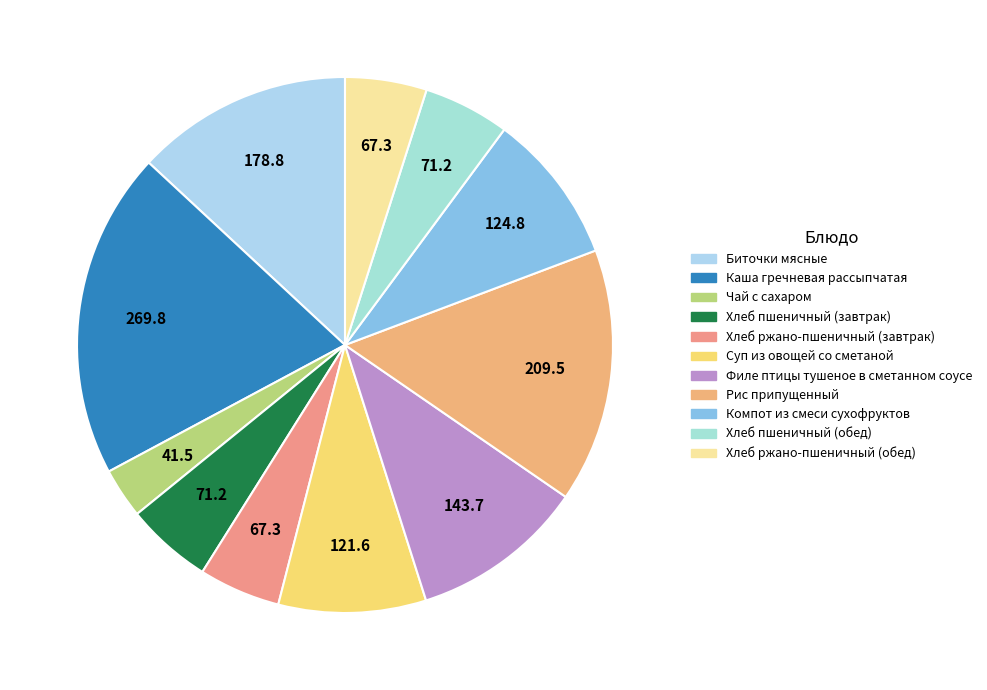

What is the ratio of the value at Биточки мясные to the value at Хлеб ржано-пшеничный (завтрак)?

2.7